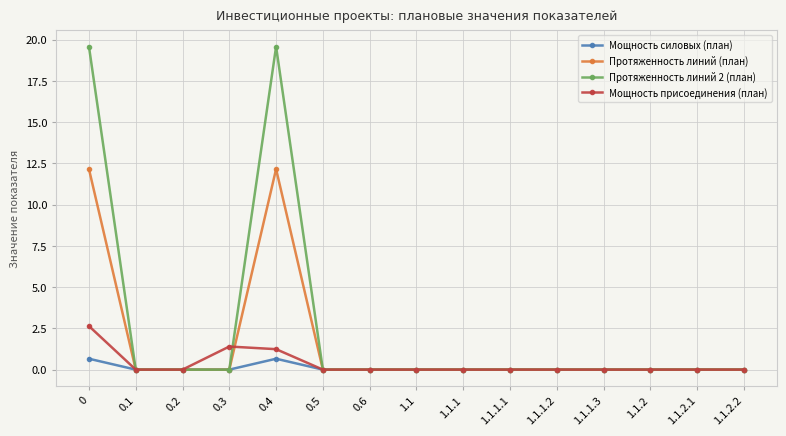

Is it true that Мощность силовых (план) equals 0.7 at 0.4?

True